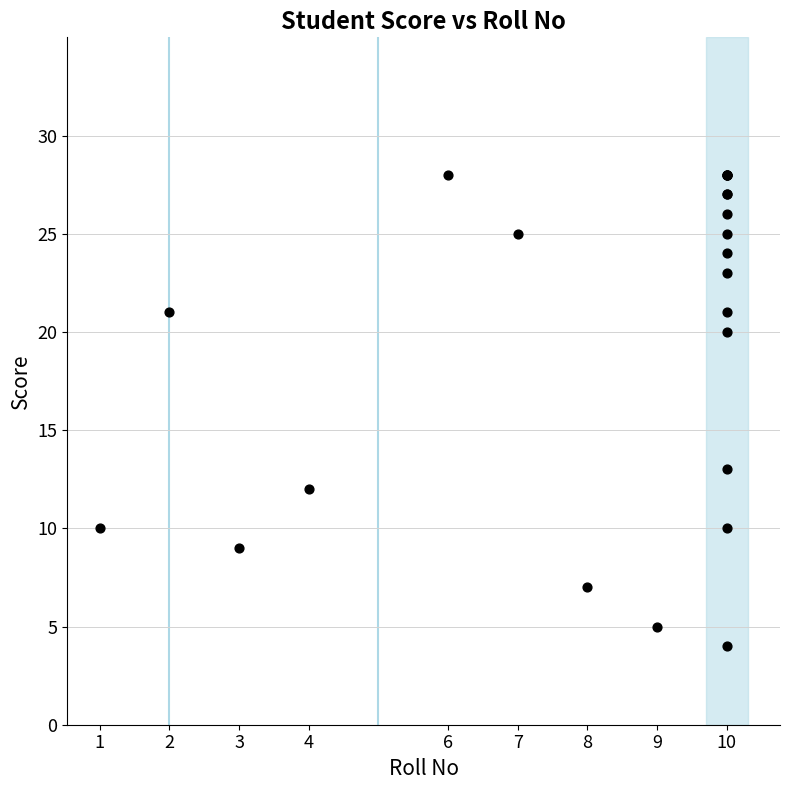

What Y value in the scatter plot is closest to 16?

13